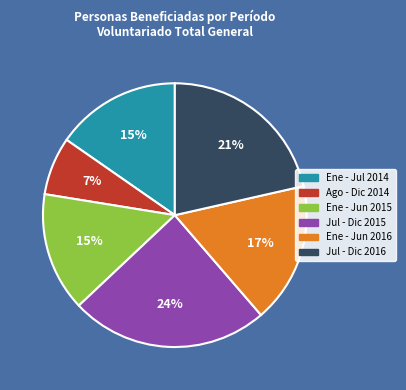

To the nearest percent, what is the average slice percentage?

17%